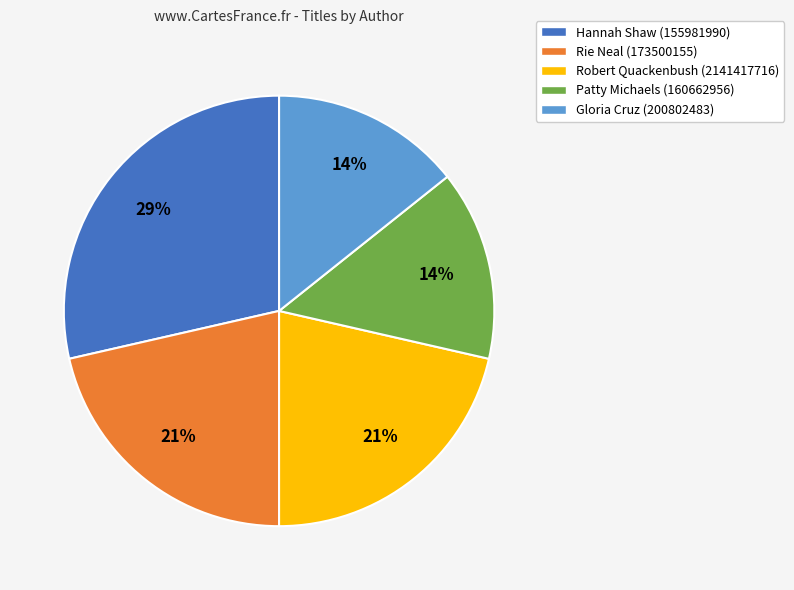

Which slice is the largest?

Hannah Shaw (155981990)